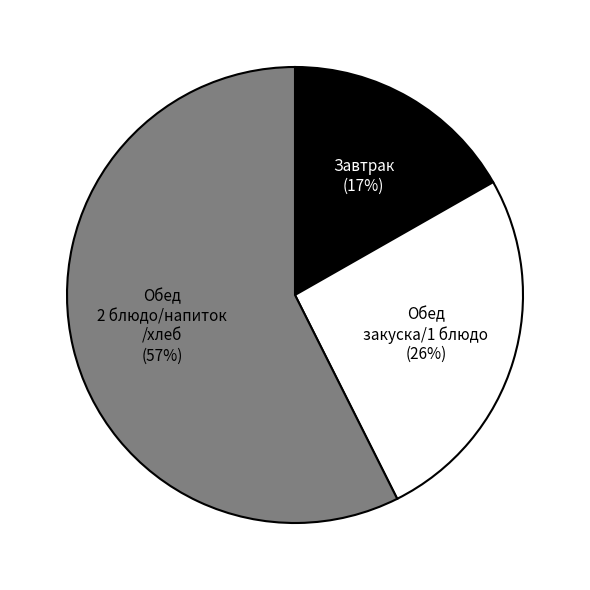

Does any single category account for the majority?

Yes